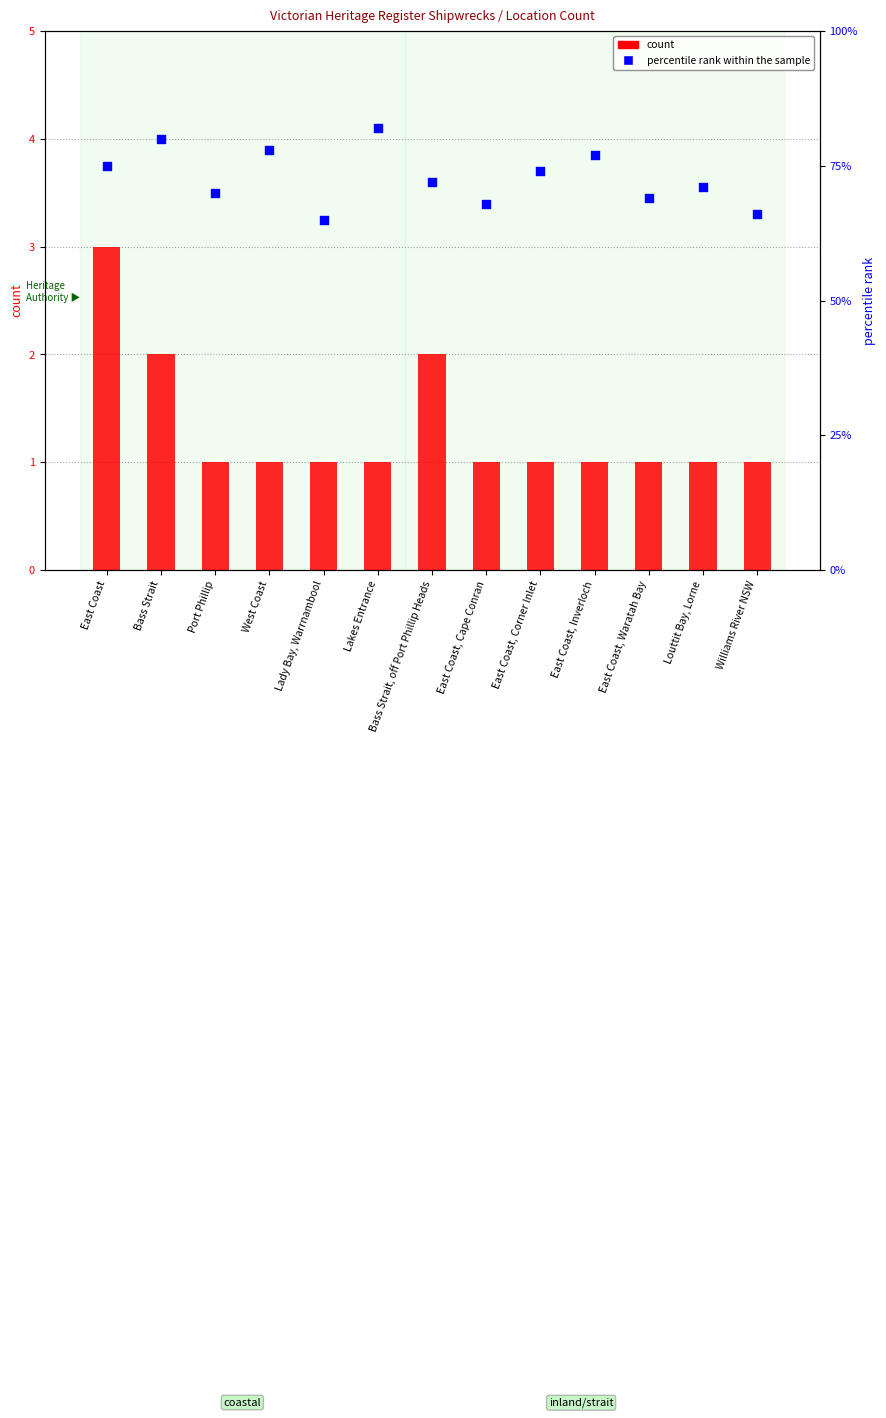

Which series contains the lowest Y value?

count